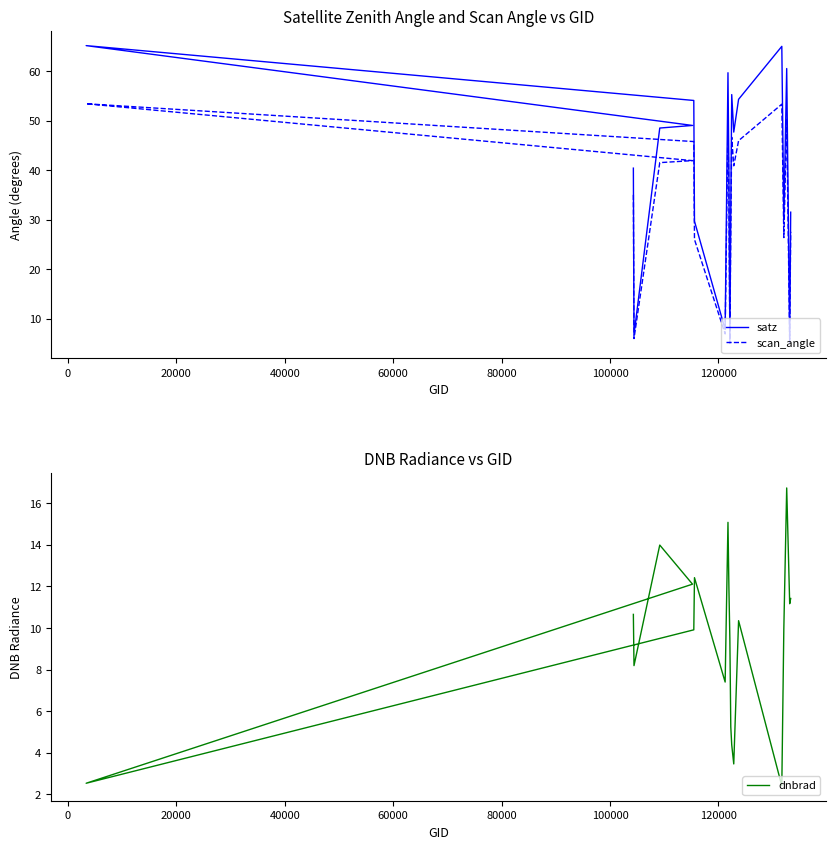

At how many categories does at least one series exceed 18?

16